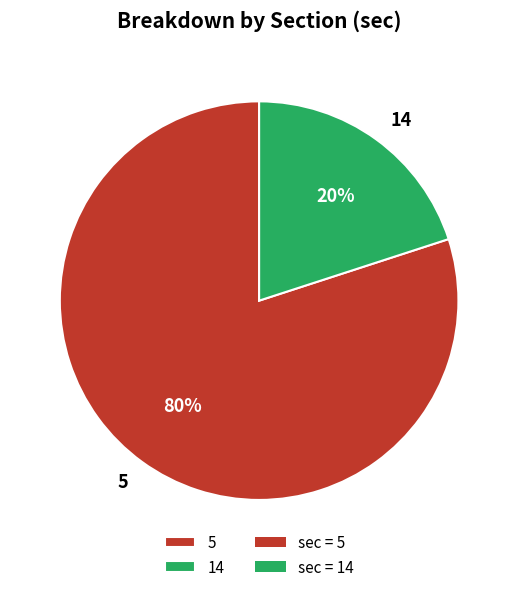

To the nearest percent, what percentage of the pie is 5?

80%